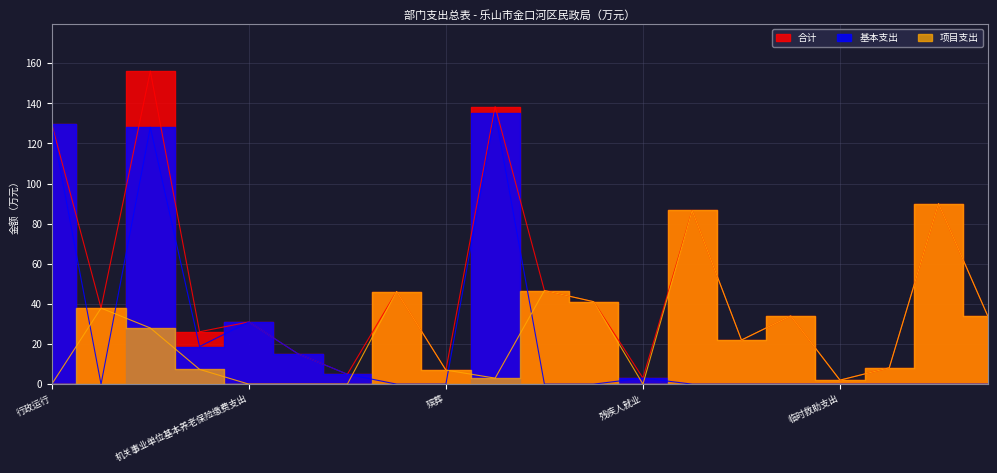

Which series has the largest total across all categories?

合计